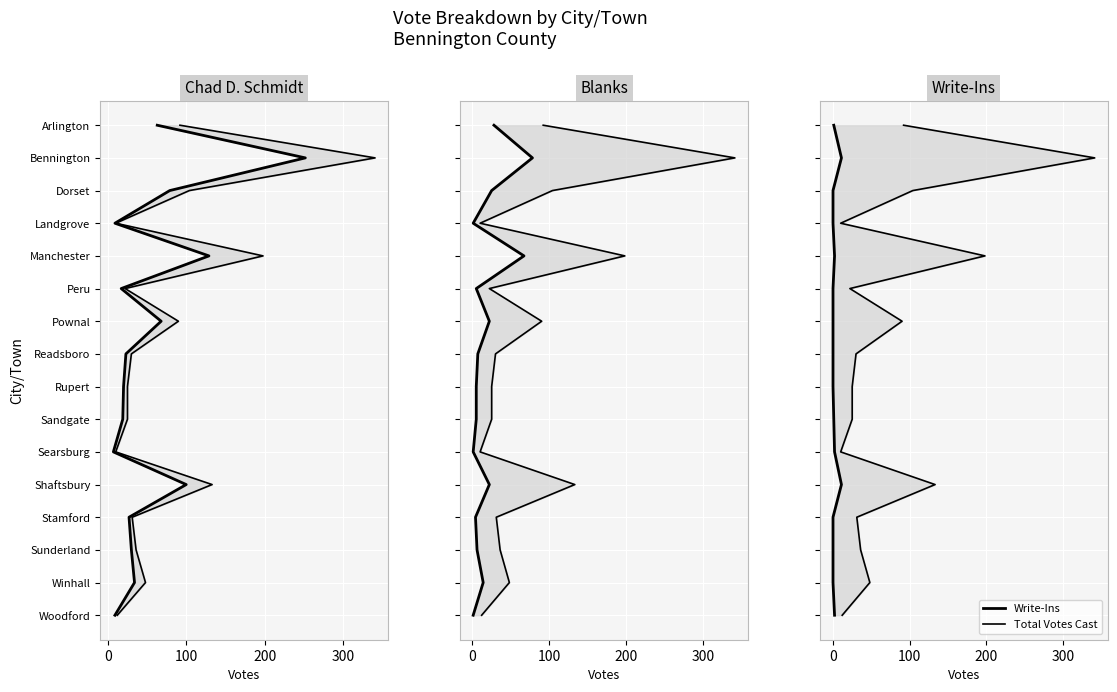

Is the value of Blanks at 100 greater than the value of Write-Ins at 13?

No